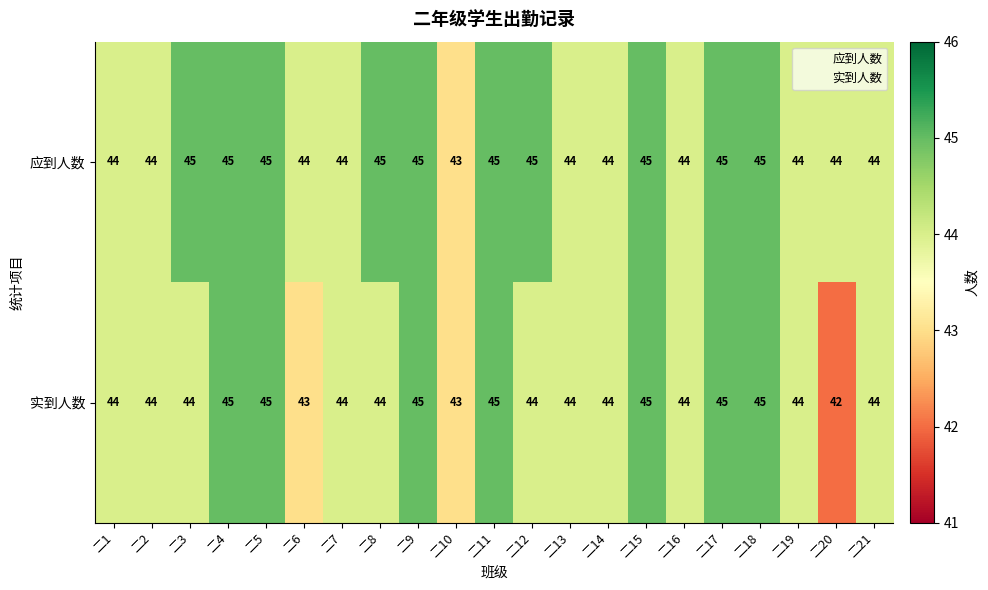

Rank the series by their average value, from lowest to highest.

实到人数, 应到人数